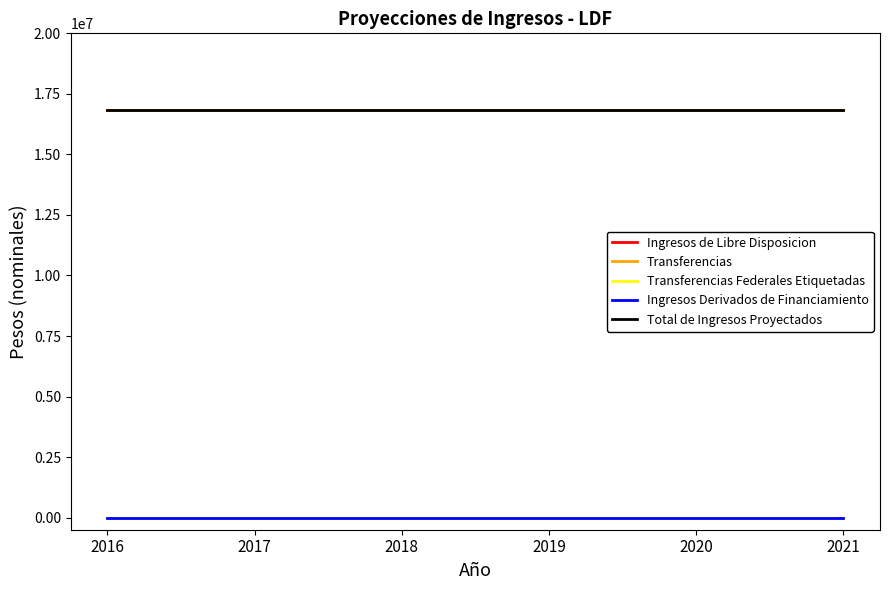

Which series has the widest spread of values?

Ingresos de Libre Disposicion